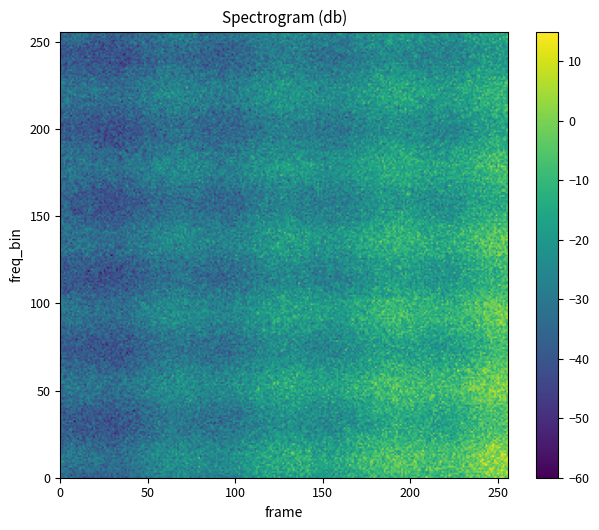

The 183110b76497f1fd170e7b4d4f04d5a8bdc2aa9 series shows 108 at 1. True or false?

False